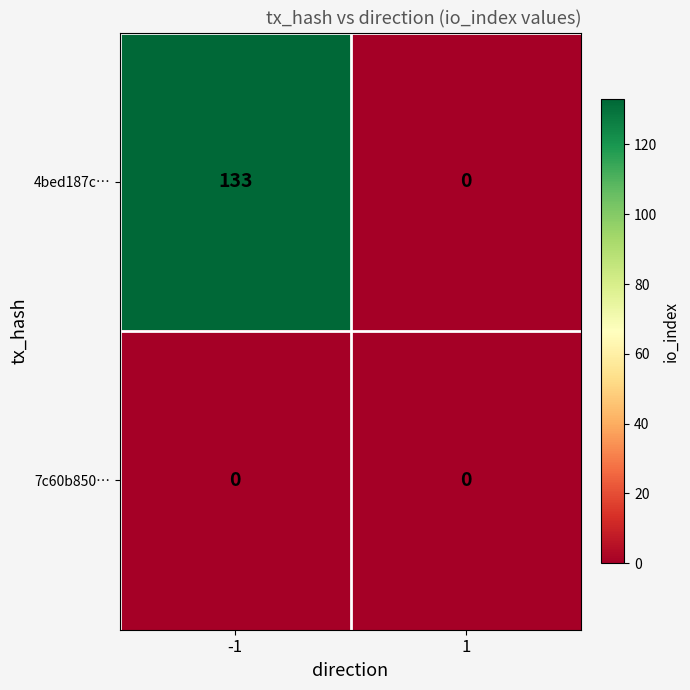

Which series has the largest total across all categories?

4bed187c…